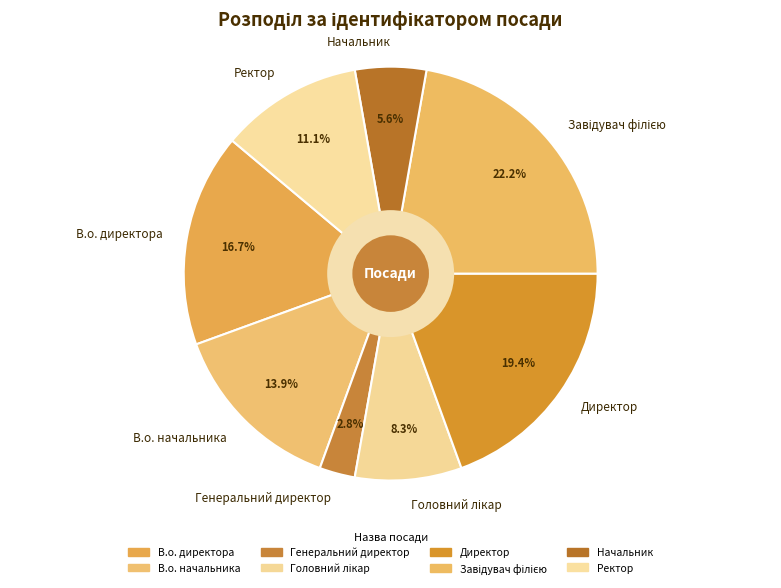

Approximately how many times larger is the value at В.о. директора compared to Генеральний директор?

6.0